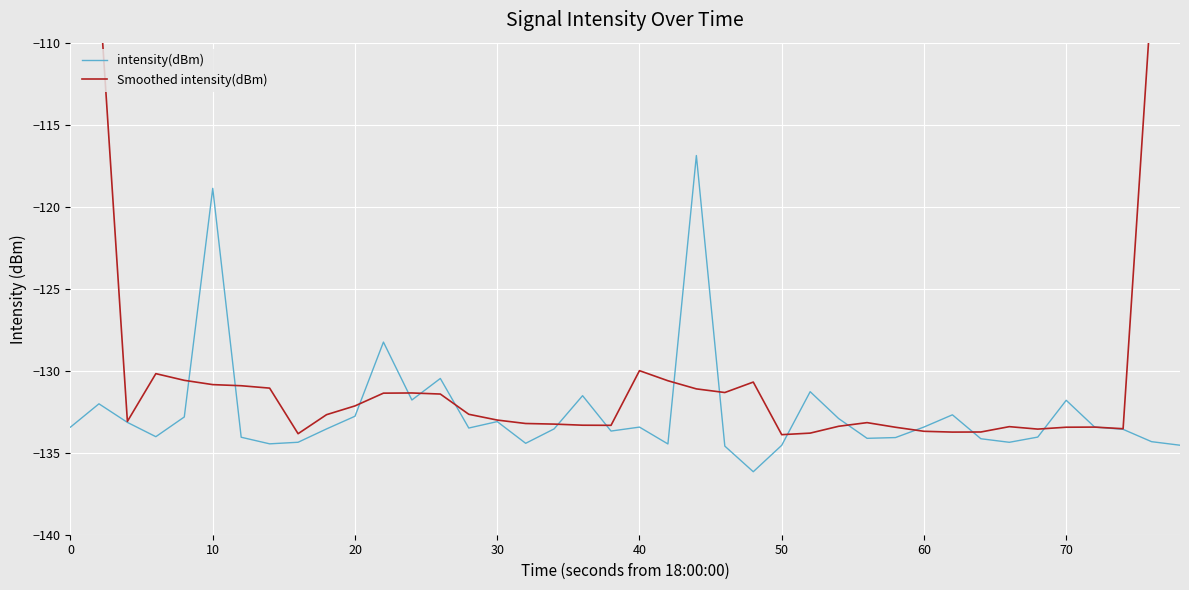

How many data points in Smoothed intensity(dBm) are above -132?

17